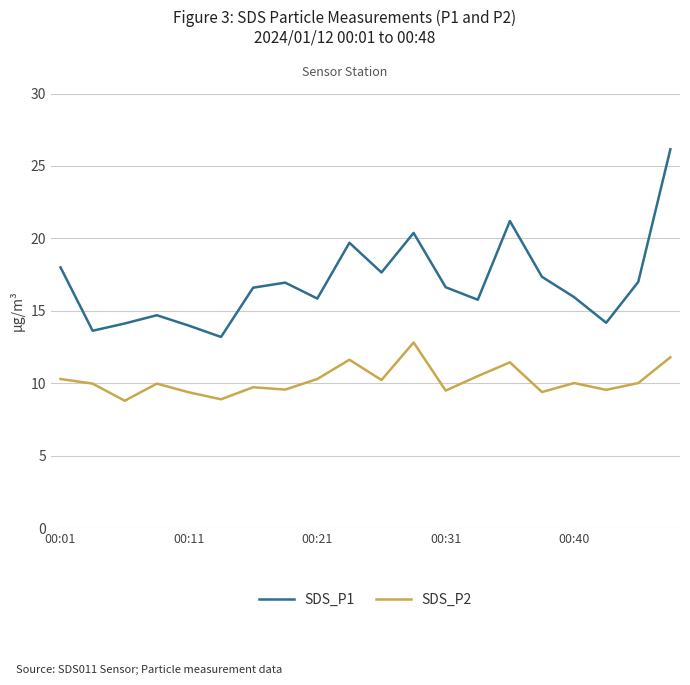

True or false: SDS_P1 and SDS_P2 intersect in this chart.

False